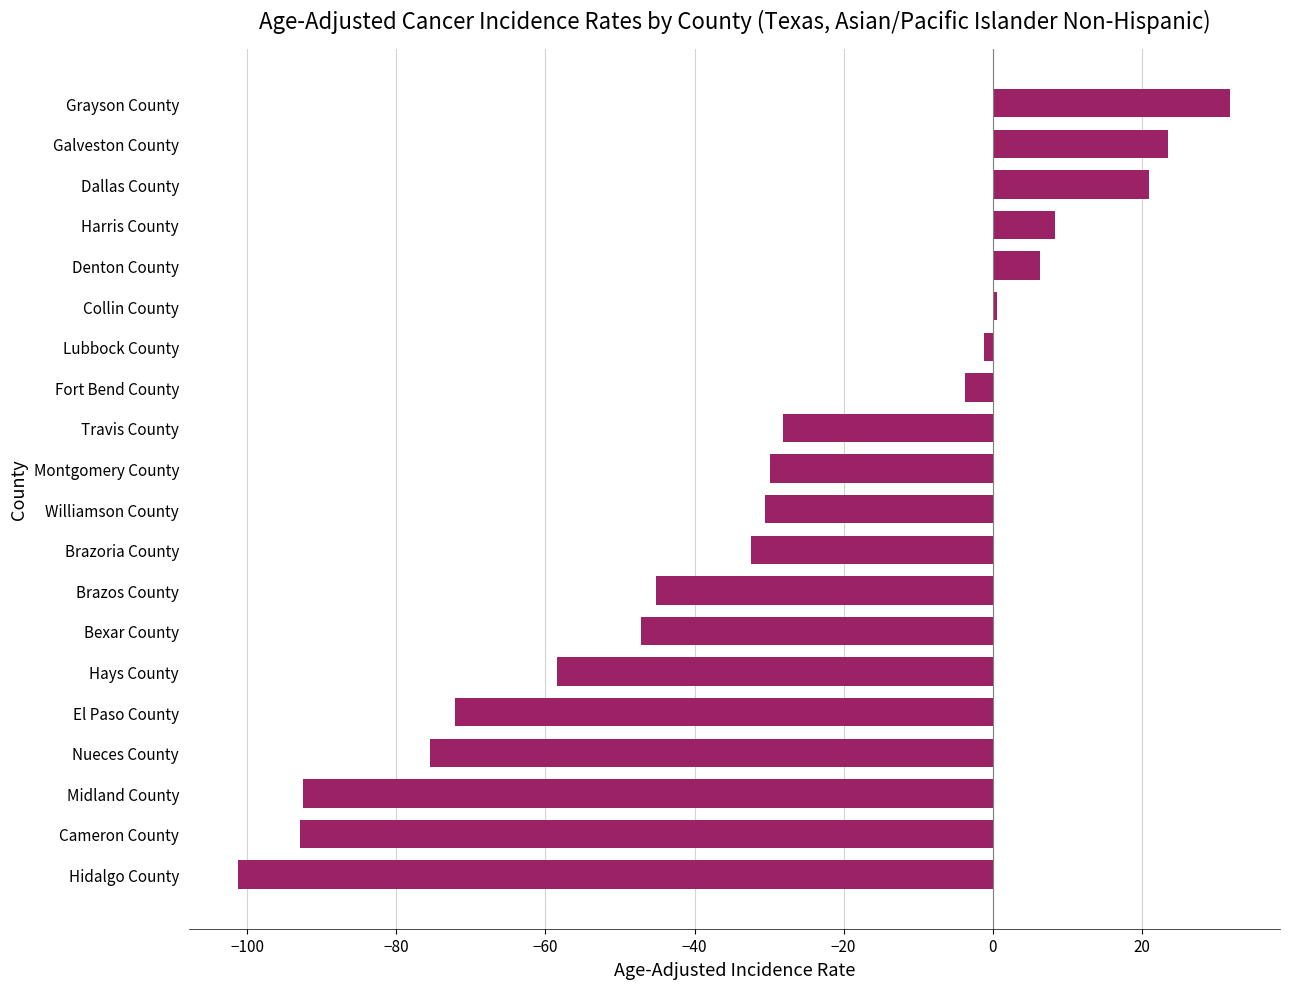

Count the number of categories in the chart.

20